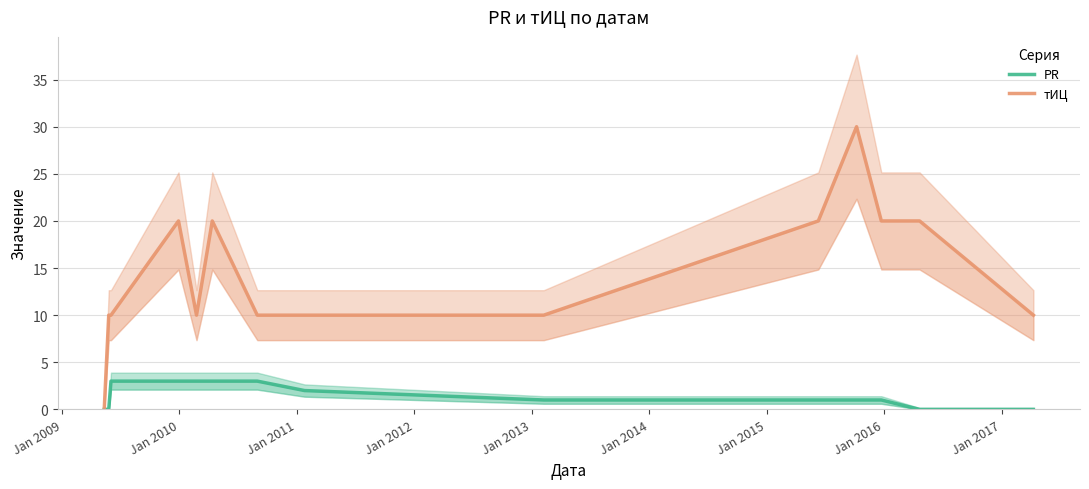

How many values in PR are above zero?

10